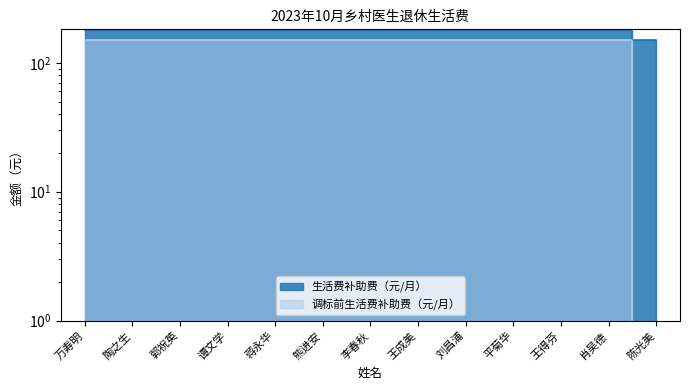

At which category does the chart reach its peak across all series?

万寿明